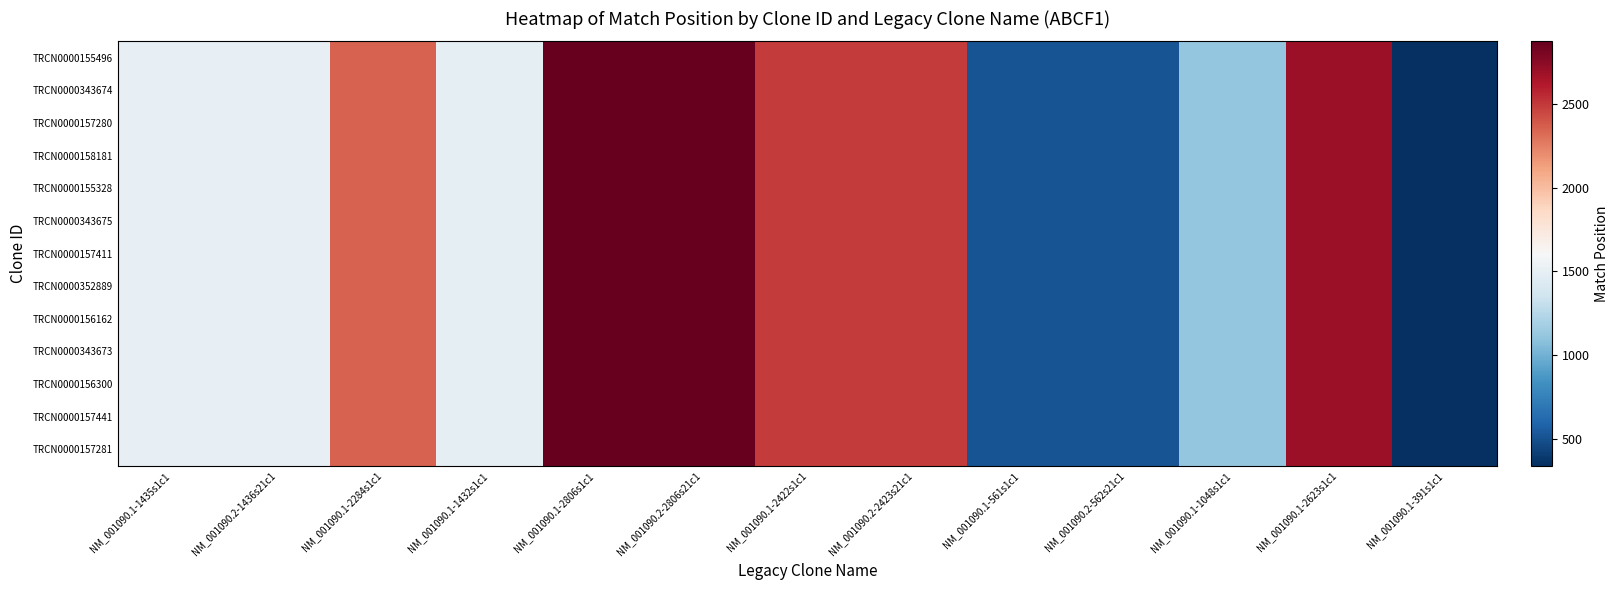

What is the total value across all series at NM_001090.2-2806s21c1?

37323